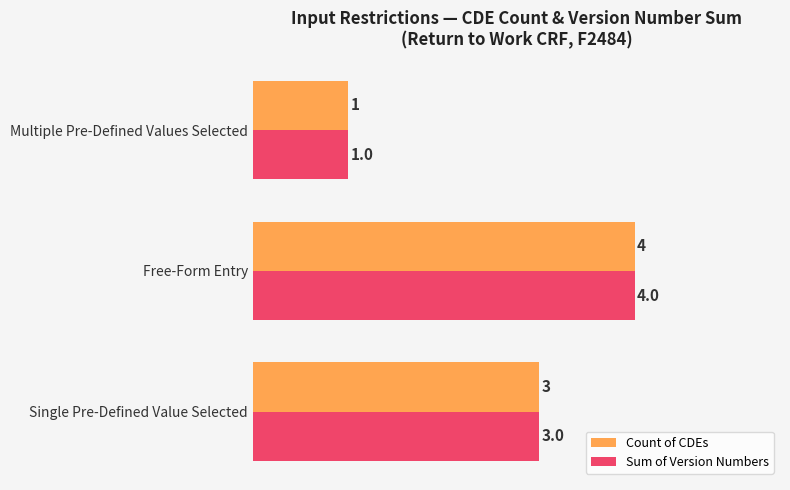

What are all the series names shown in the legend?

Count of CDEs, Sum of Version Numbers